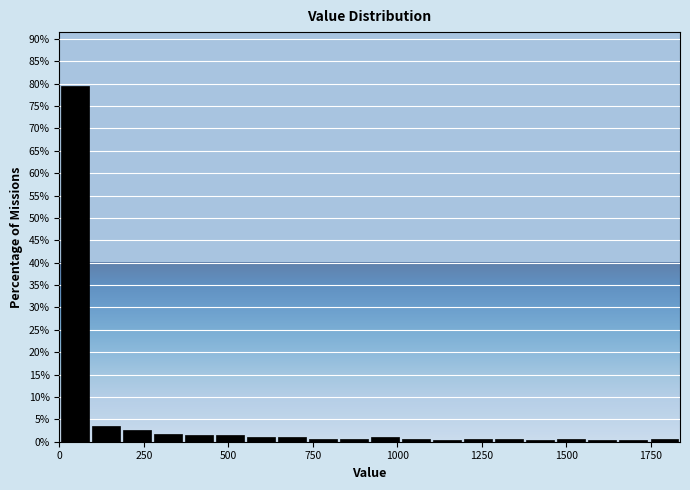

Around what value on the x-axis is the tallest bar? Give the approximate position of its centre, as read against the axis.

50